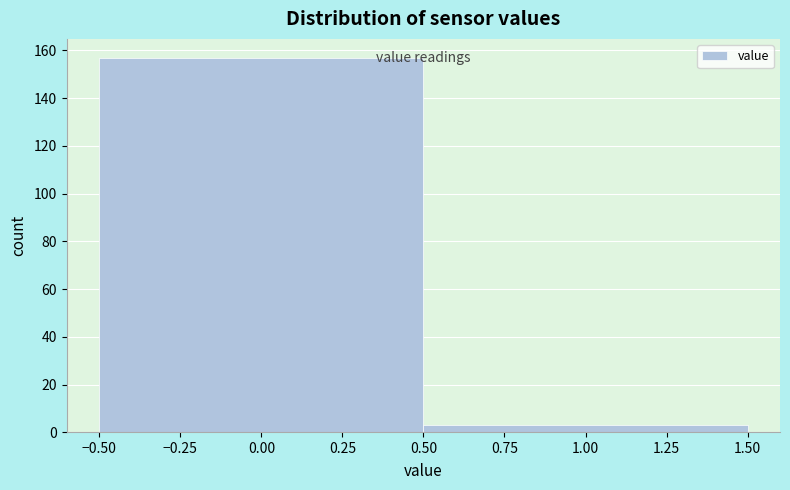

What is the height of the bar covering 0.50 to 1.50 on the x-axis? The values are not printed on the chart, so give them approximately, as read against the axis.

4